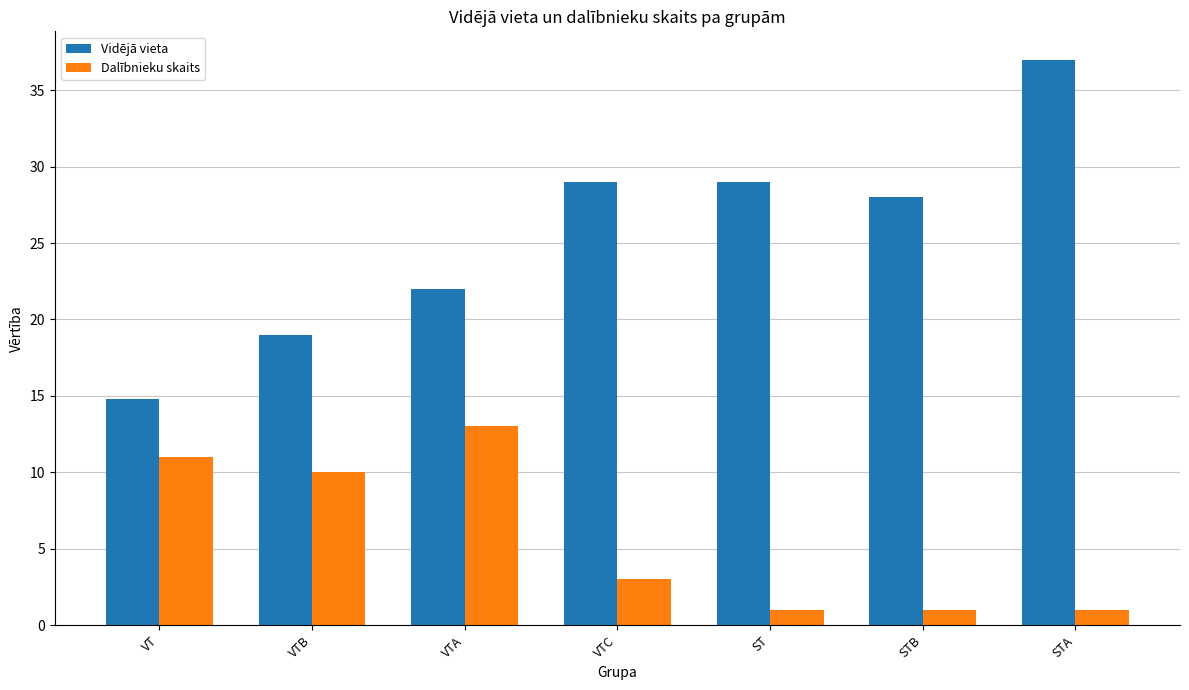

What is the total value across all series at VTC?

32.0